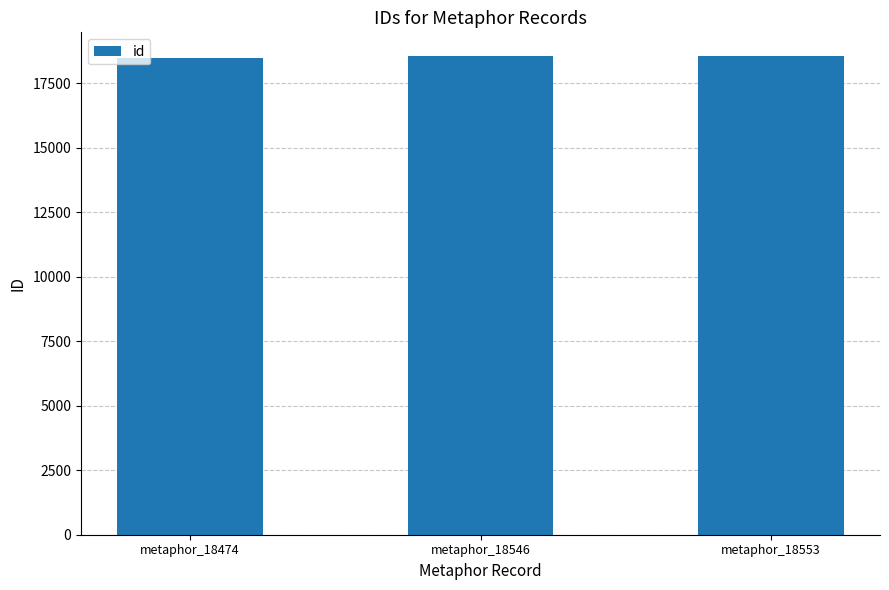

What is the value of the 3rd bar from the left?

18553